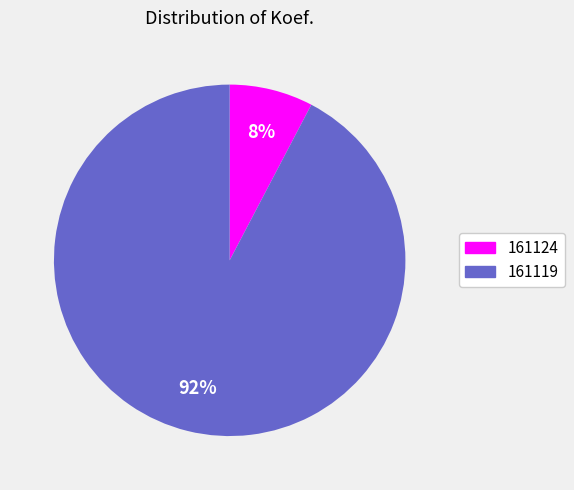

To the nearest percent, what is the average slice percentage?

50%